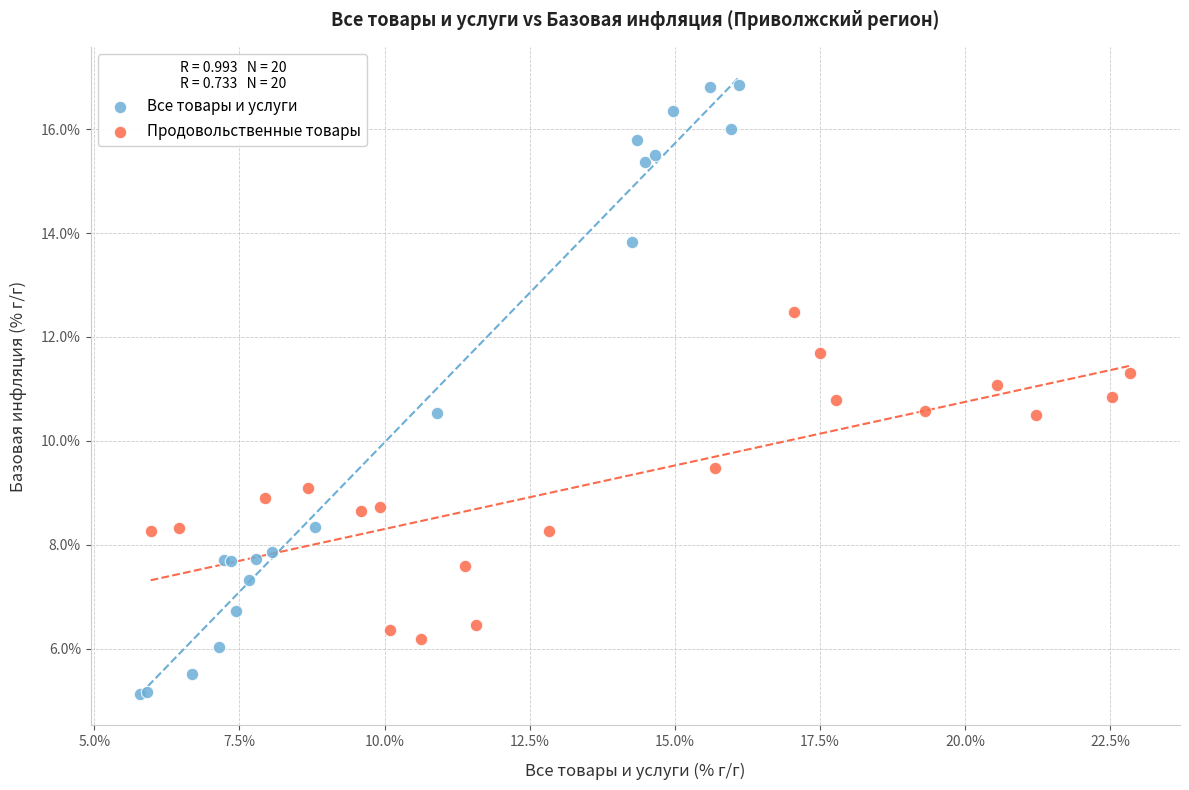

Which series contains the lowest Y value?

Все товары и услуги